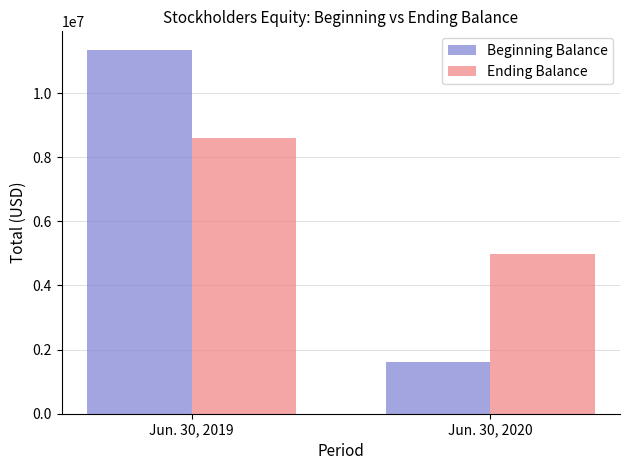

At how many categories does at least one series exceed 2597324?

2